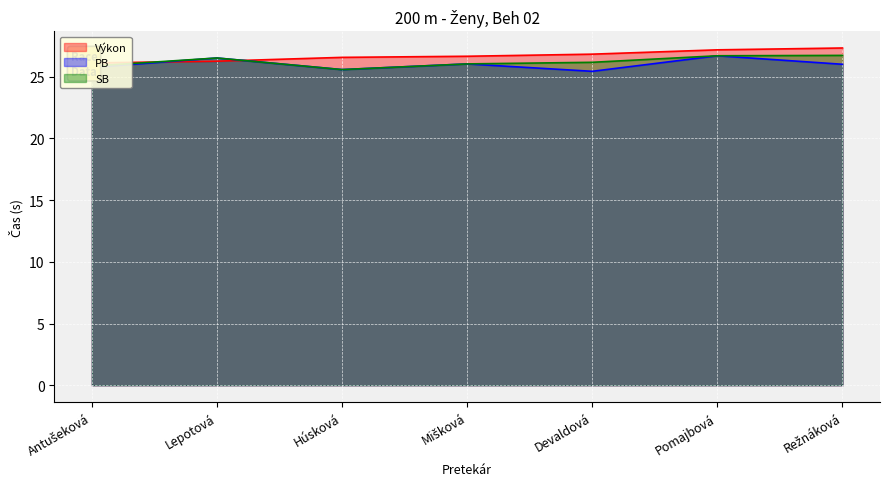

Which series changed the most between Antušeková and Pomajbová?

Výkon